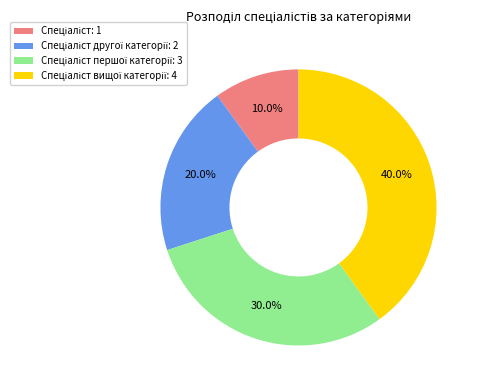

Is there a majority slice in this chart?

No